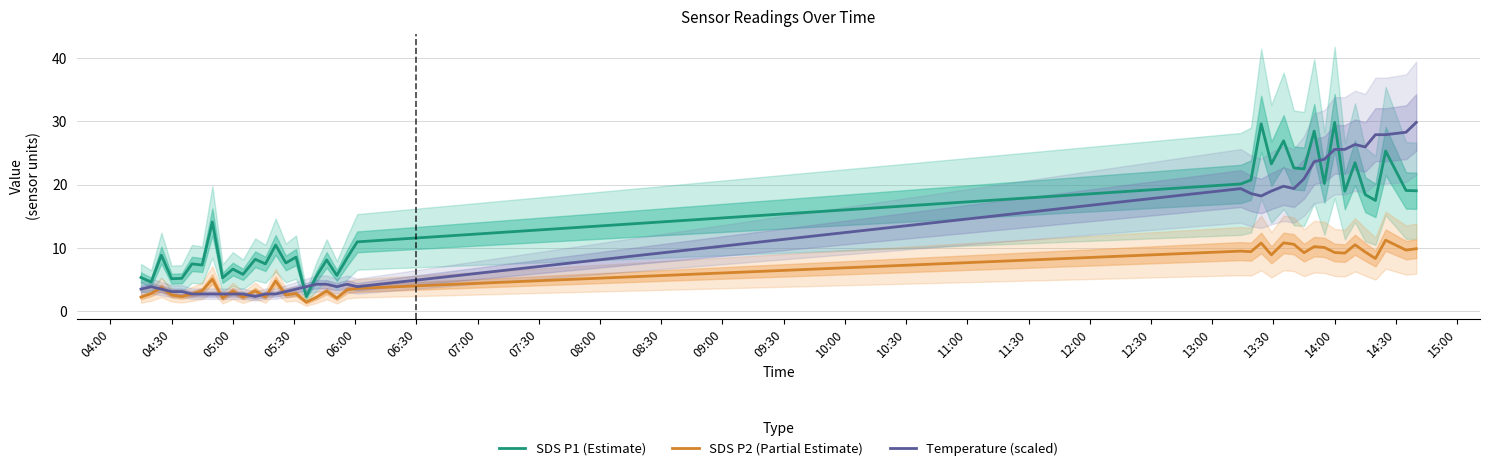

How many interior local peaks does the Temperature (scaled) series have?

5